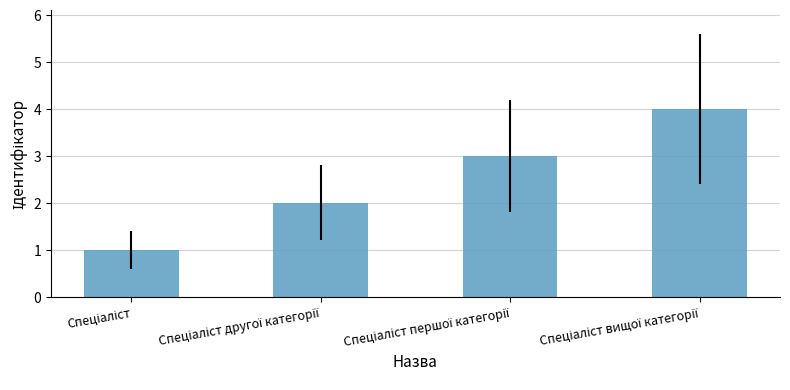

What is the sum of all values?

10